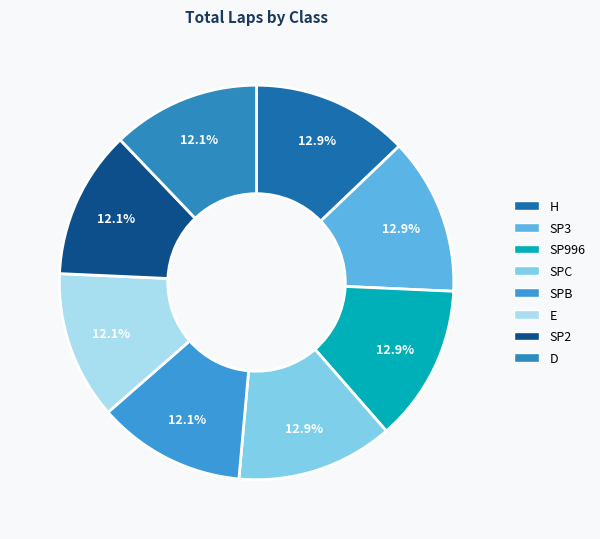

What percentage do D and SPC together represent?

25.0%